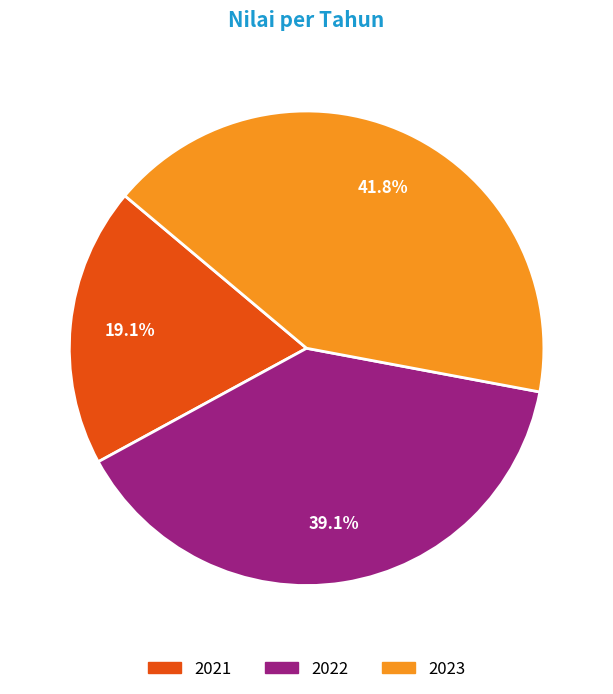

Which category has the biggest portion of the pie?

2023